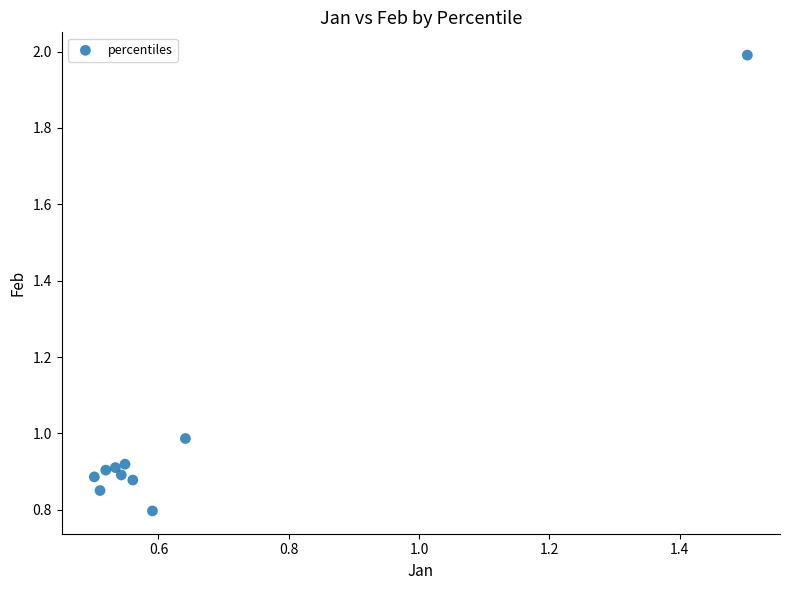

What is the average X value?

0.6